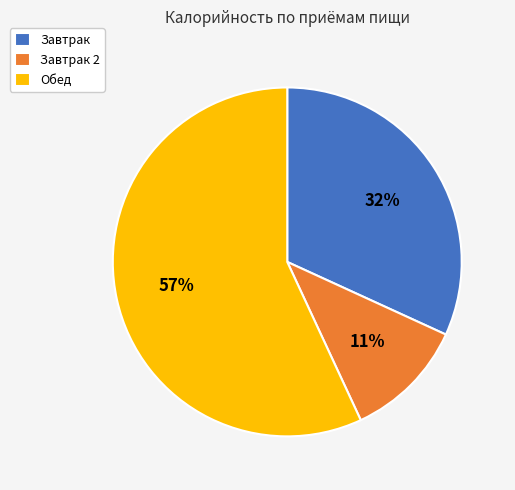

True or false: Завтрак accounts for 21% of the total.

False